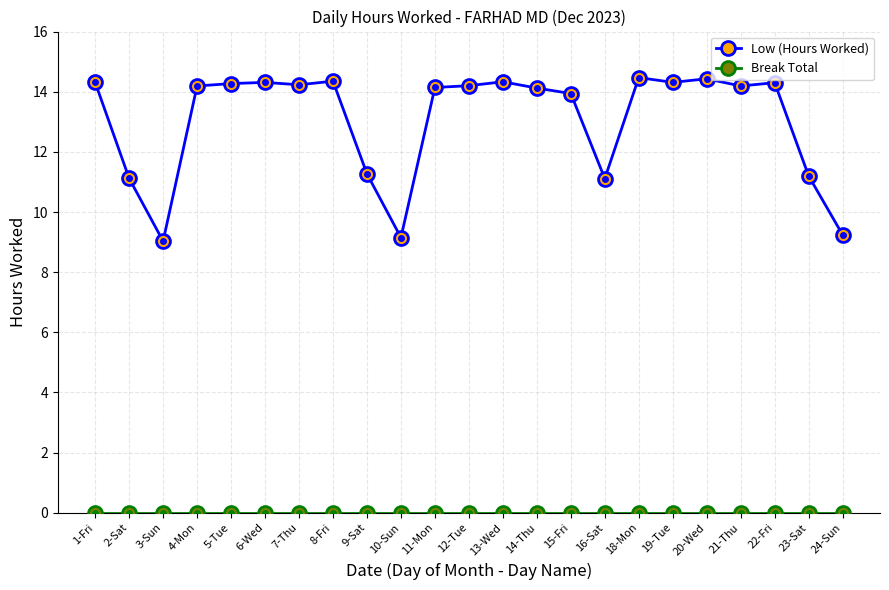

Is it true that Low (Hours Worked) equals 14.2 at 21-Thu?

True